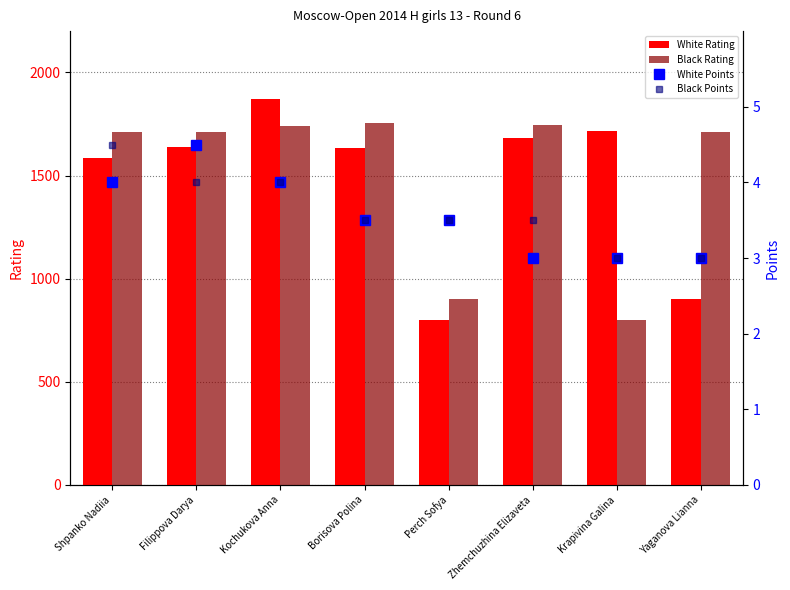

Are the bars horizontal?

No